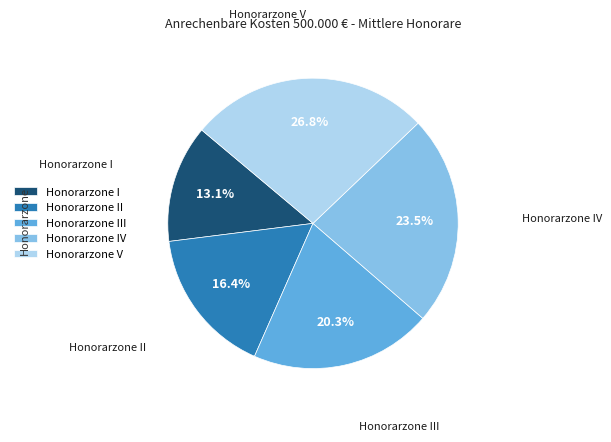

How many slices are in this pie chart?

5